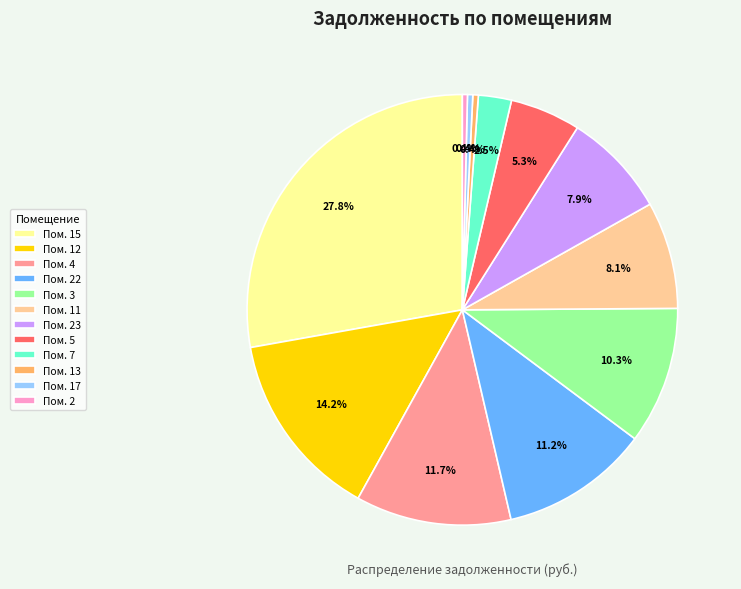

Count the number of slices in the pie.

12